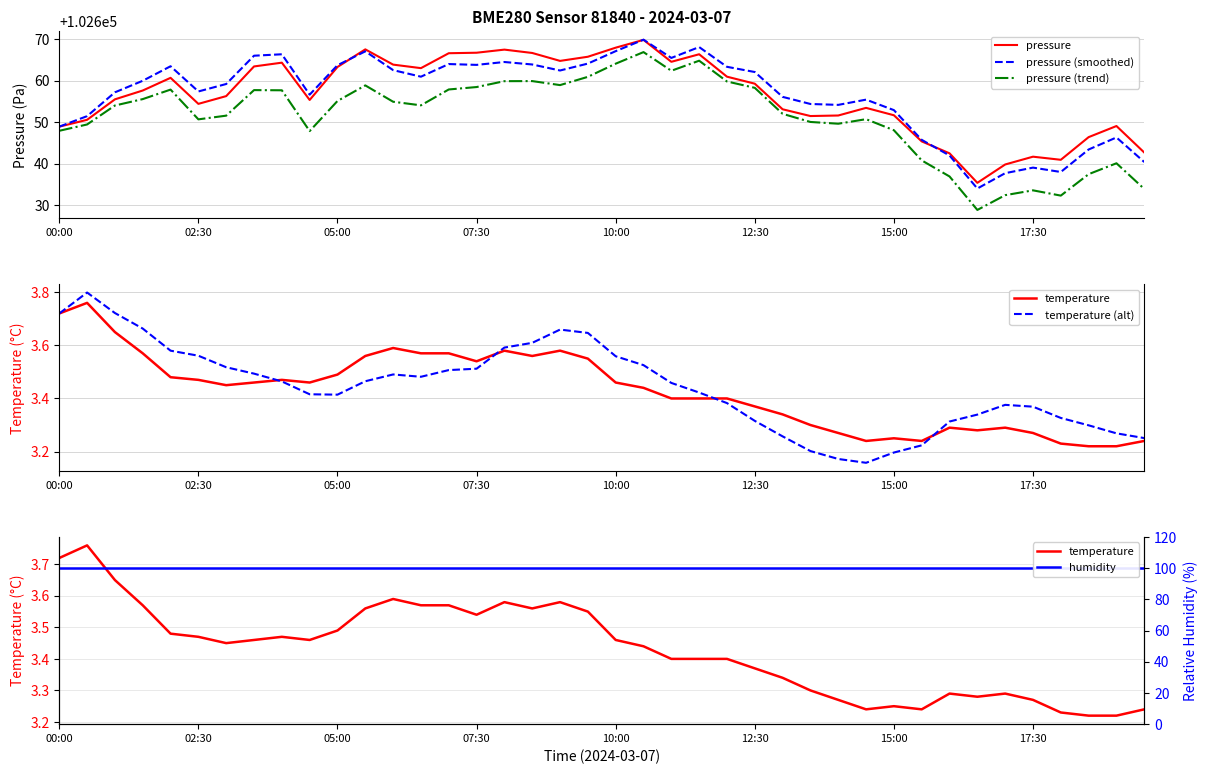

Which series has the largest total across all categories?

pressure (smoothed)